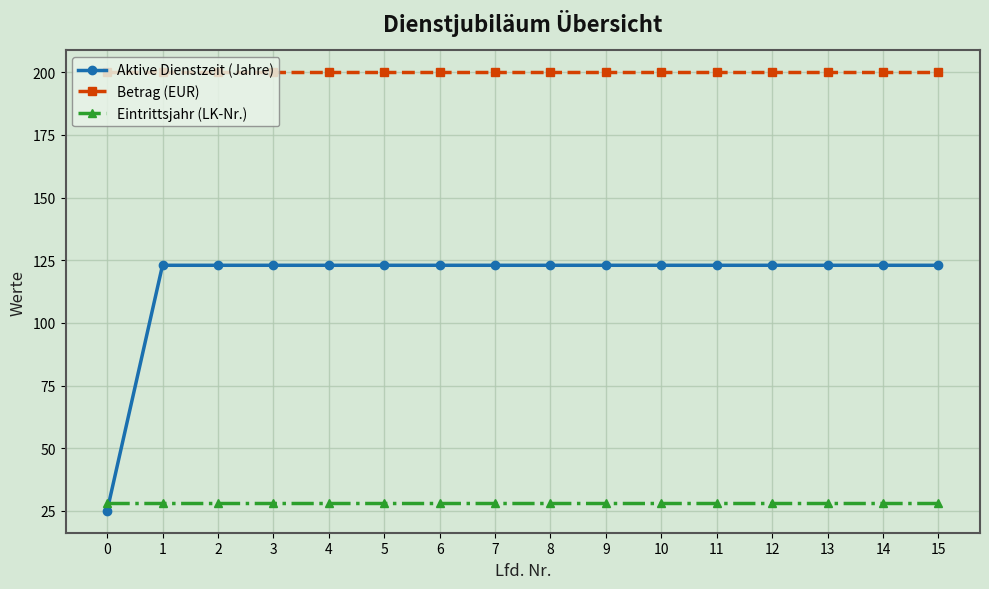

What is the average value of the Eintrittsjahr (LK-Nr.) series?

28